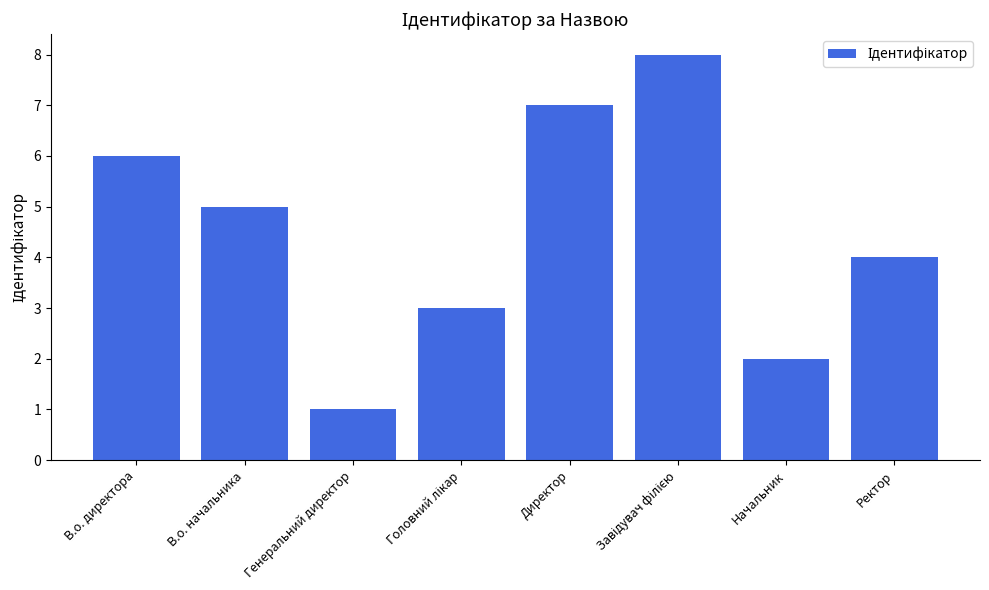

True or false: the data shows 4 at Ректор.

True